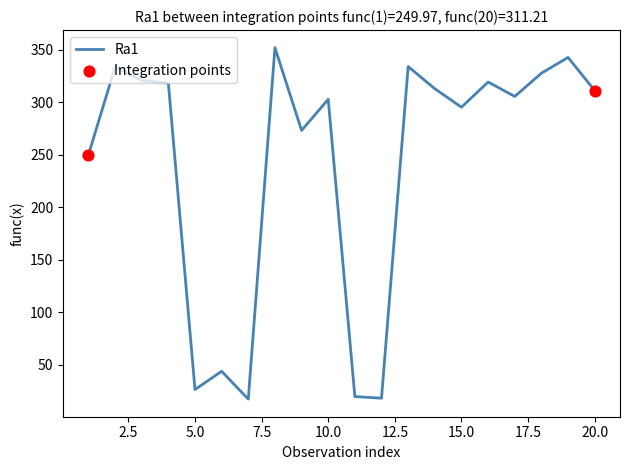

What is the difference between the maximum and minimum values?

334.9